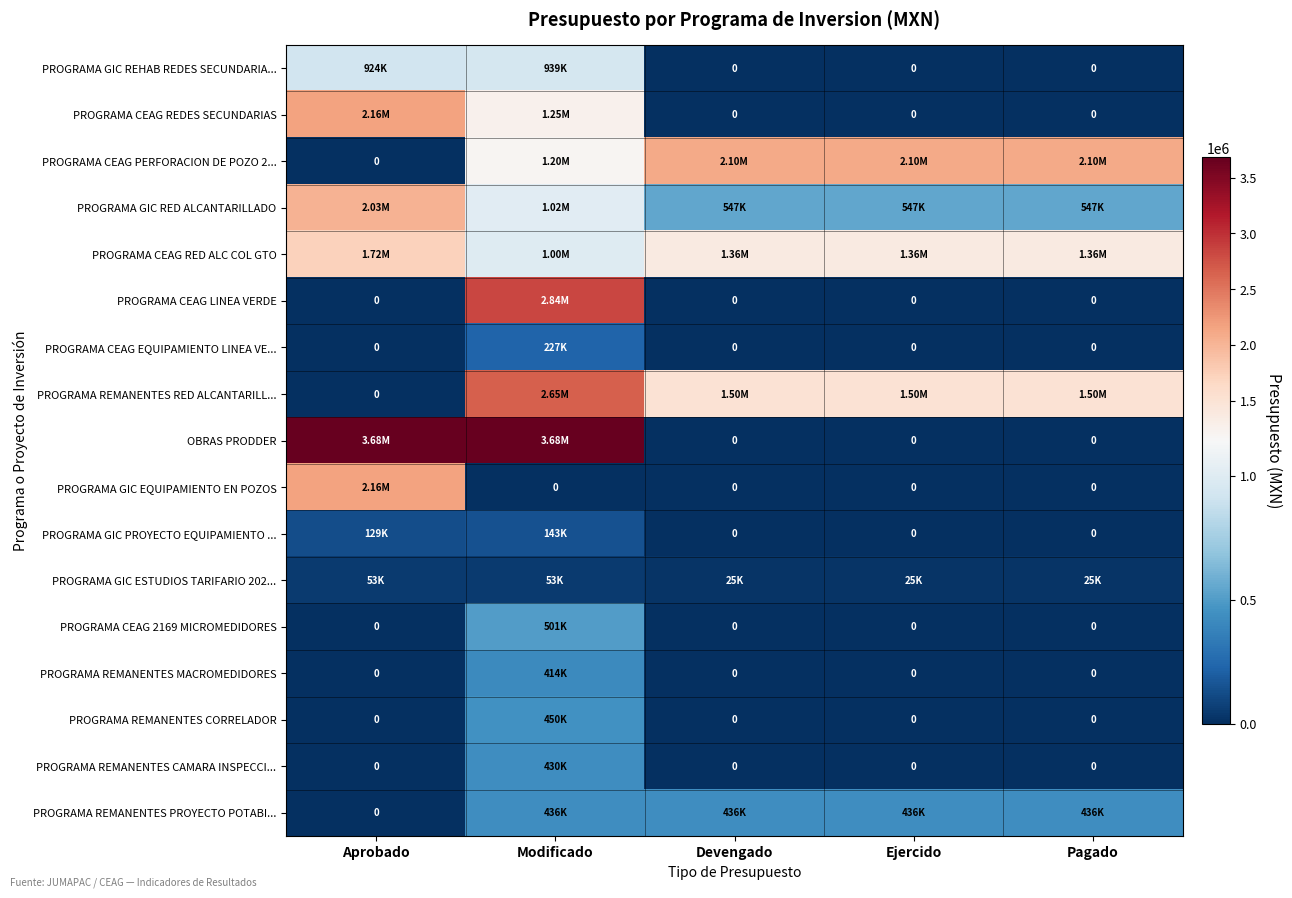

At which category is the sum across all series the highest?

Modificado